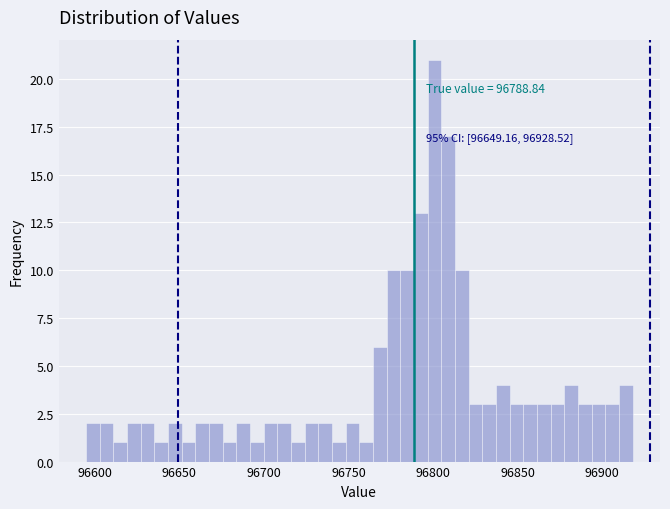

Around what value on the x-axis is the tallest bar? Give the approximate position of its centre, as read against the axis.

96800